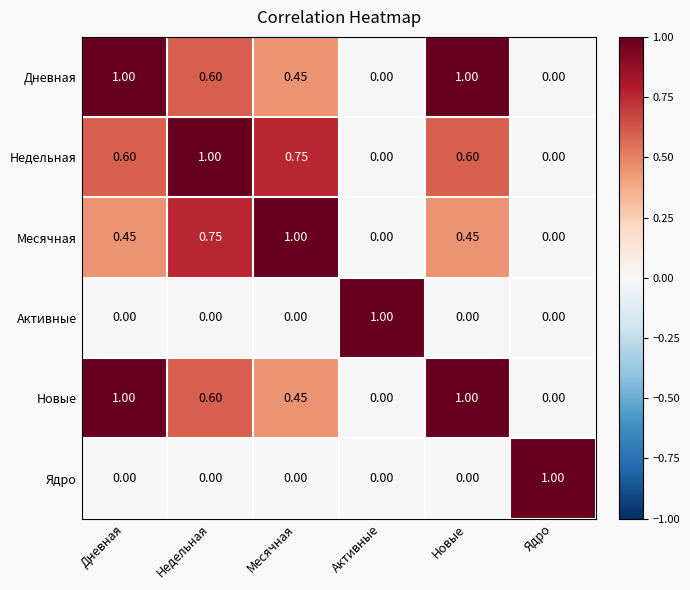

Is the value of Новые at Дневная greater than the value of Недельная at Месячная?

Yes